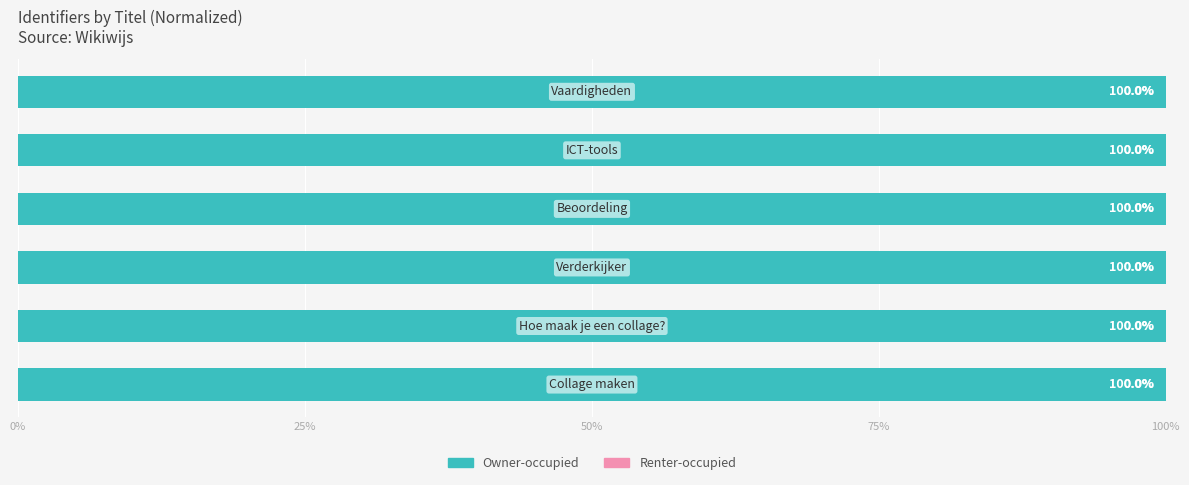

How many series are shown in this chart?

2